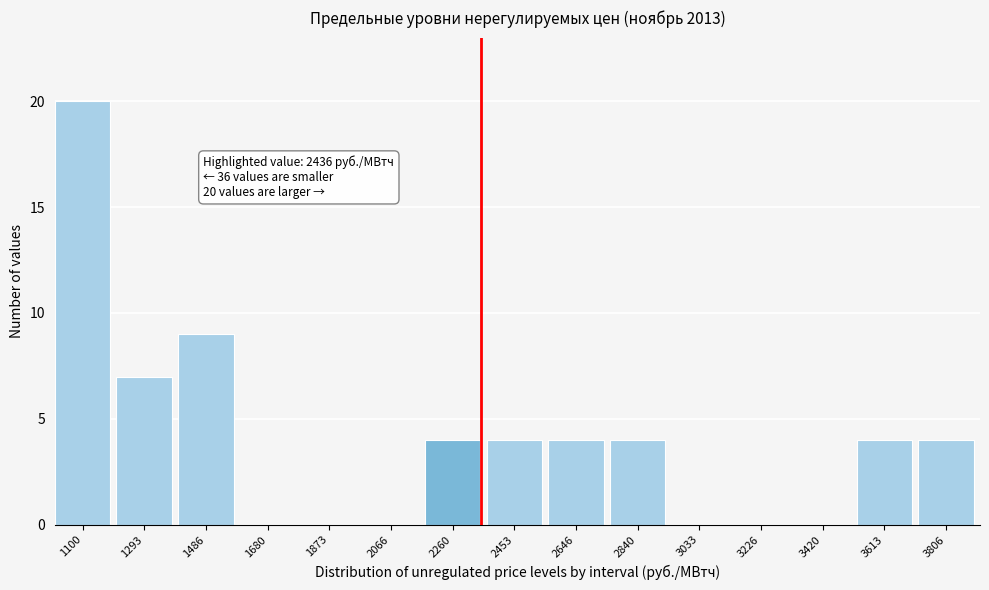

Reading right to left, transcribe all the data shown in this chart.

3806=4	3613=4	3420=0	3226=0	3033=0	2840=4	2646=4	2453=4	2260=4	2066=0	1873=0	1680=0	1486=9	1293=7	1100=20